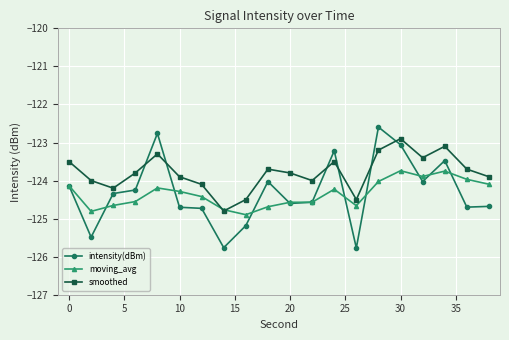

What is the greatest value displayed?

-122.6